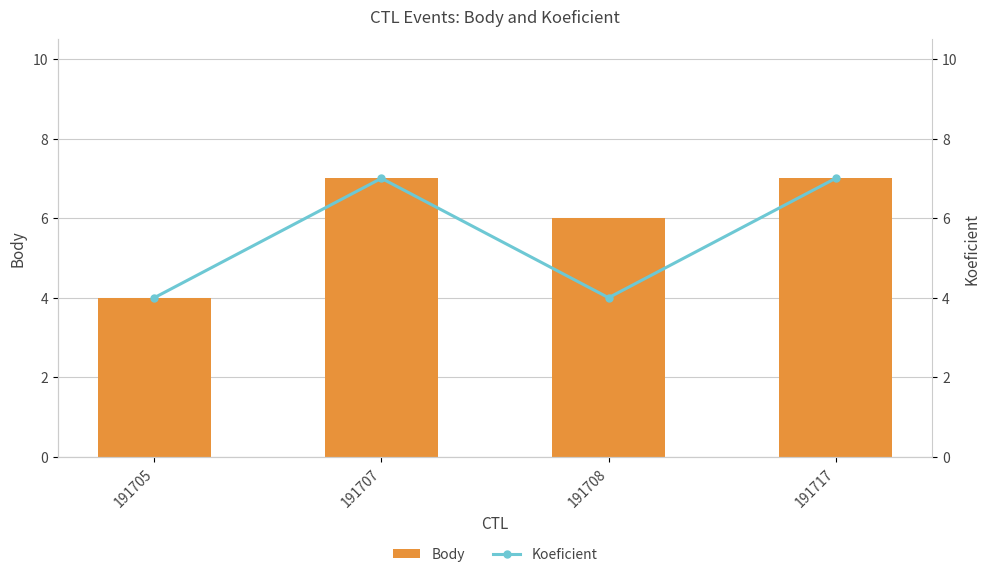

What are all the series names shown in the legend?

Body, Koeficient